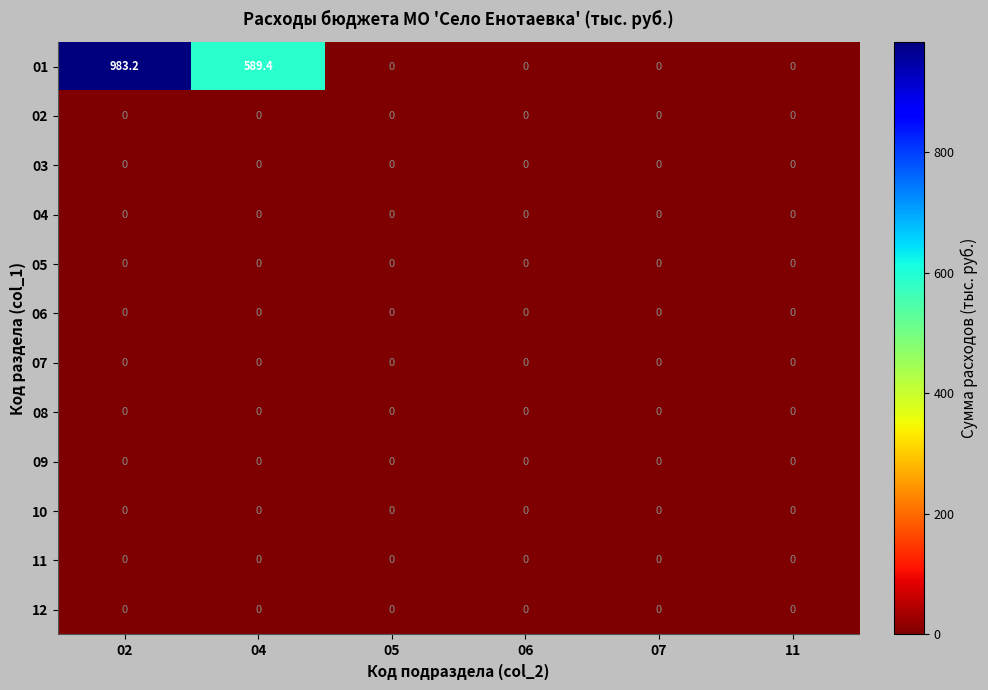

The 07 series shows 0.0 at 06. True or false?

True